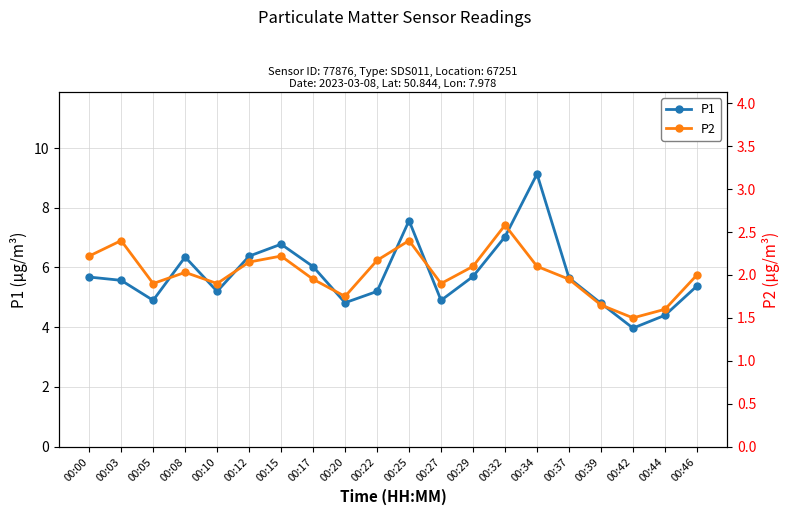

Is this an area chart (filled region under the line)?

No